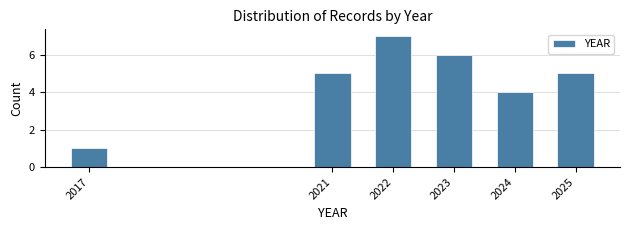

Reading right to left, what are all the values shown in this chart?

5	4	6	7	5	1